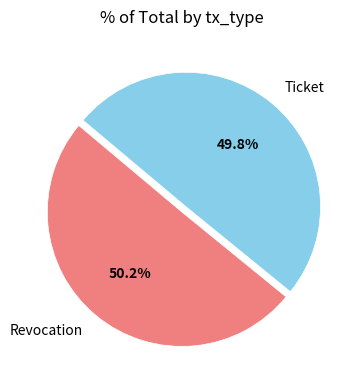

Is it true that Revocation is 50% of the pie?

True